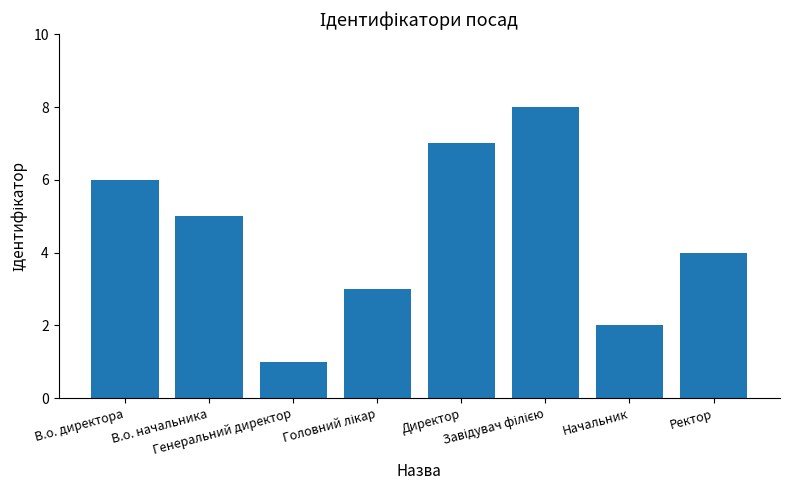

True or false: the data shows 4 at Ректор.

True